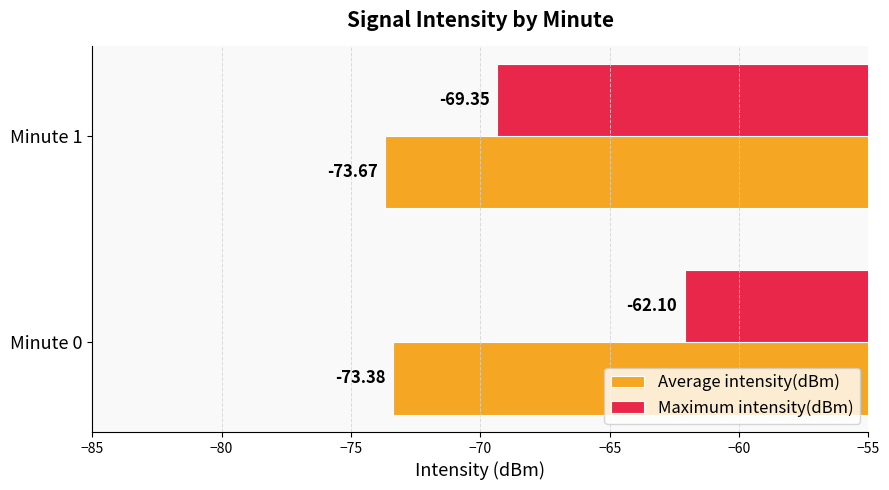

Which series has the largest range (max minus min)?

Maximum intensity(dBm)